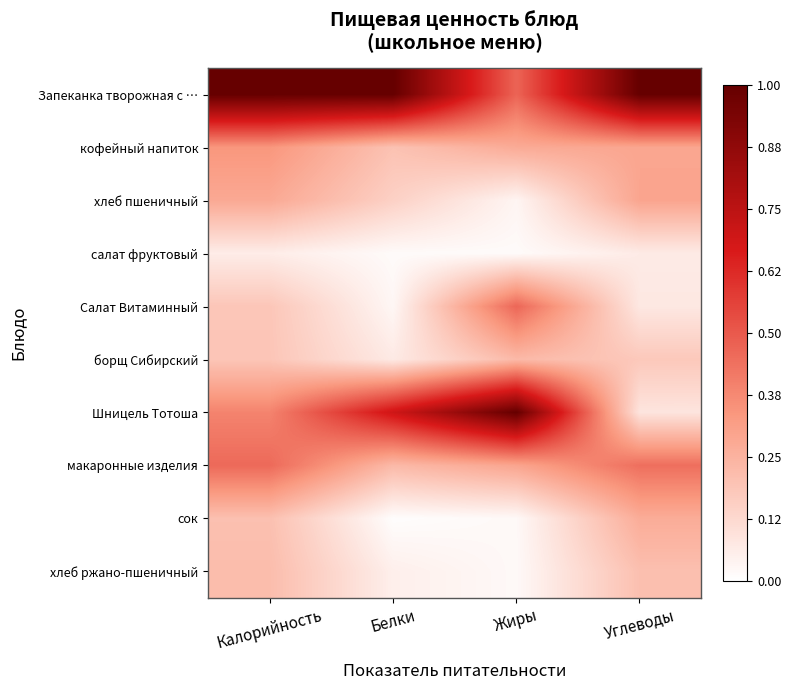

Which series has the widest spread of values?

Шницель Тотоша